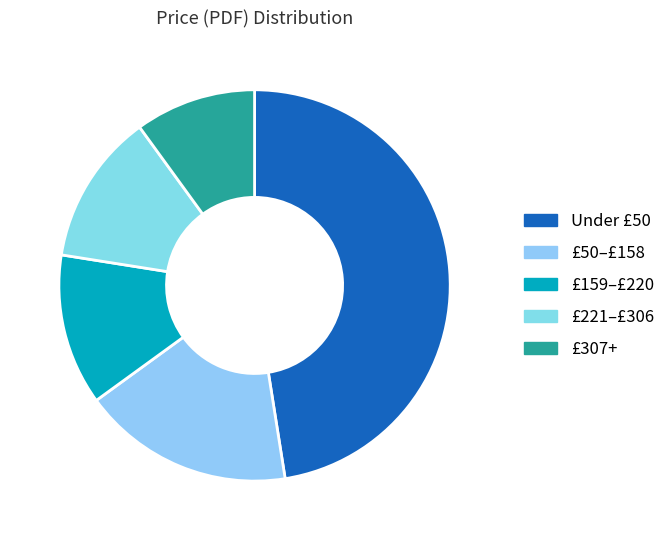

How many segments does this pie chart have?

5